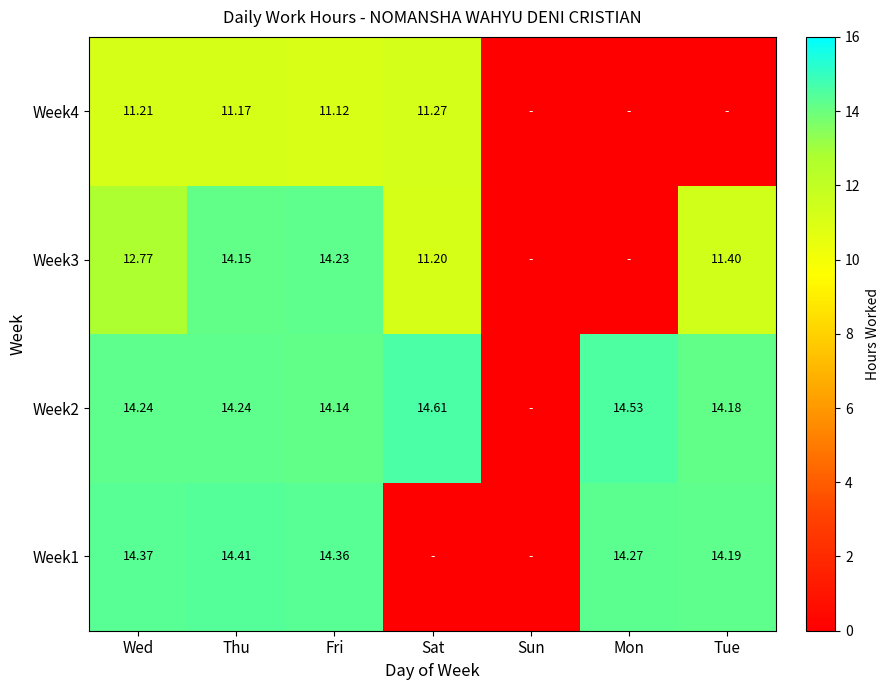

Which label corresponds to the largest value in the chart?

Sat